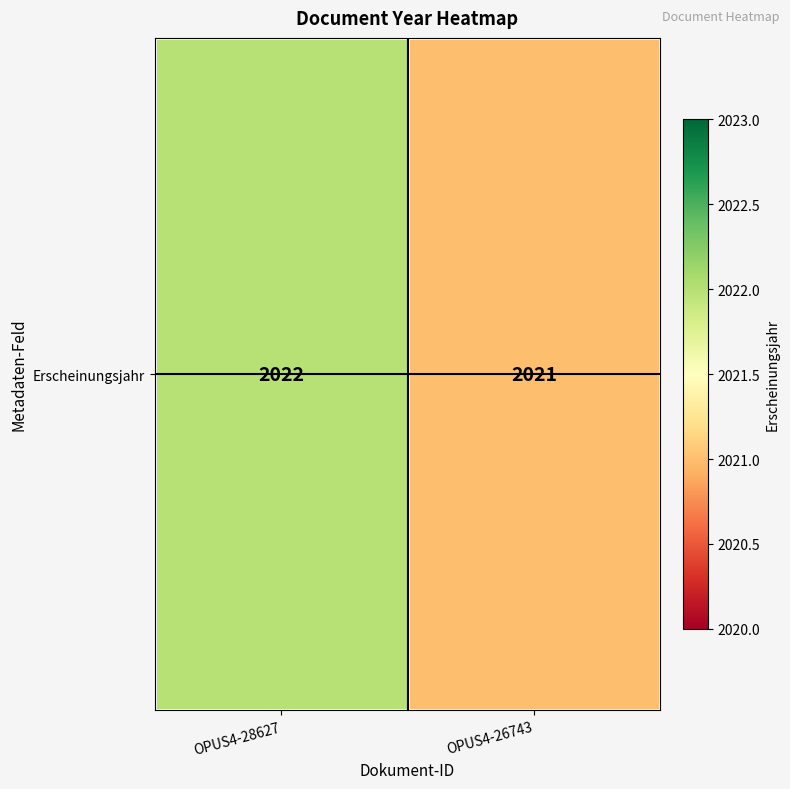

List the labels in order of value, largest first.

OPUS4-28627, OPUS4-26743